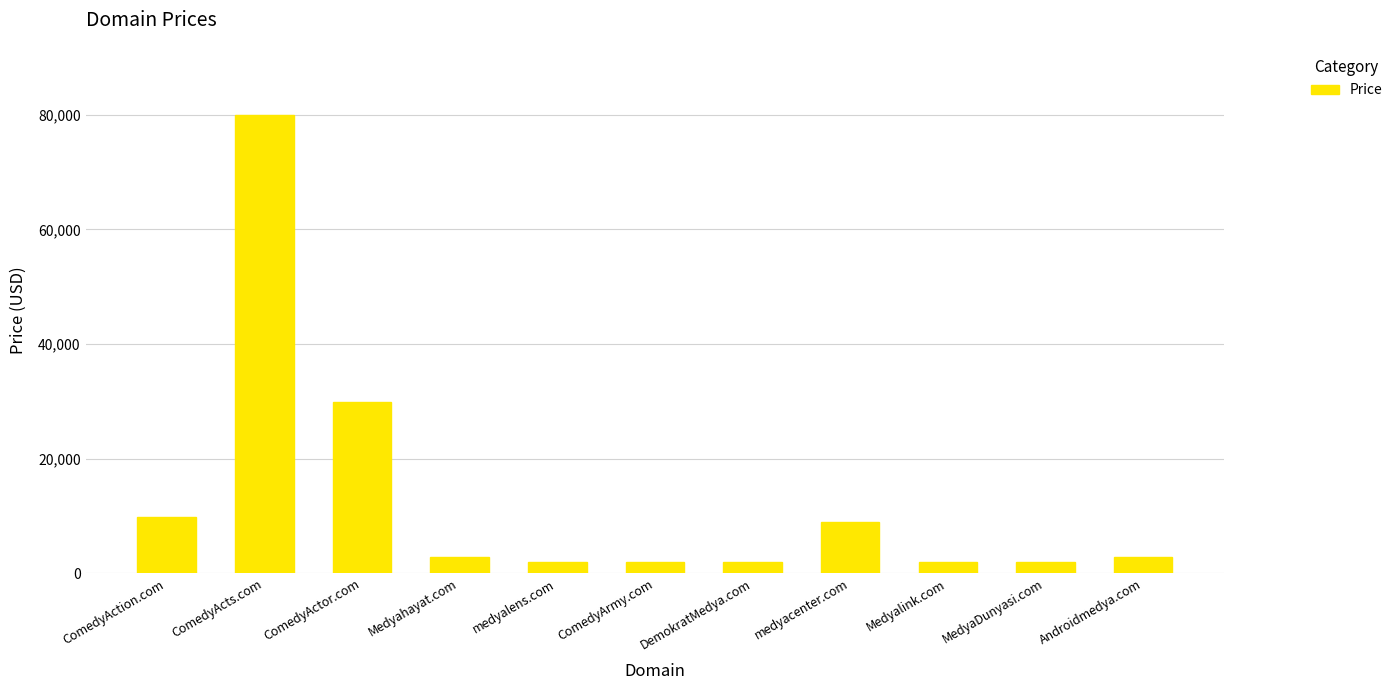

What is the change in value from Medyahayat.com to medyalens.com?

-1000